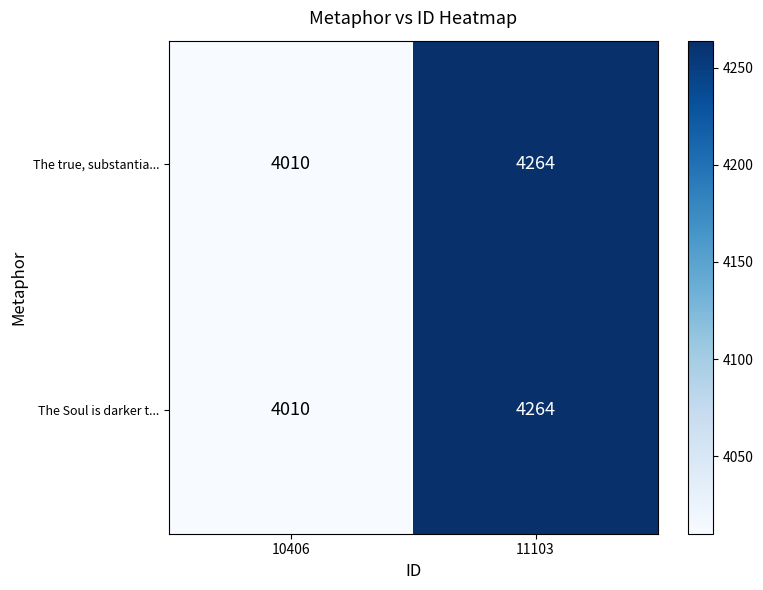

At which category is the sum across all series the highest?

11103